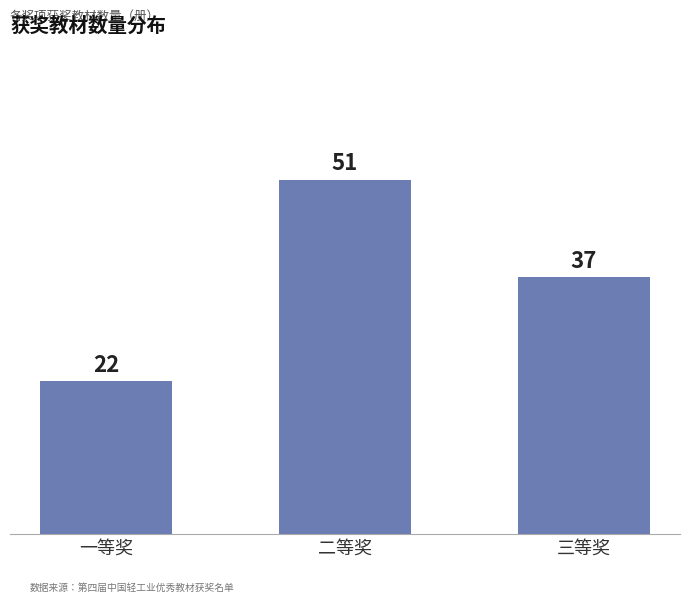

What is the label of the 1st bar from the right?

三等奖